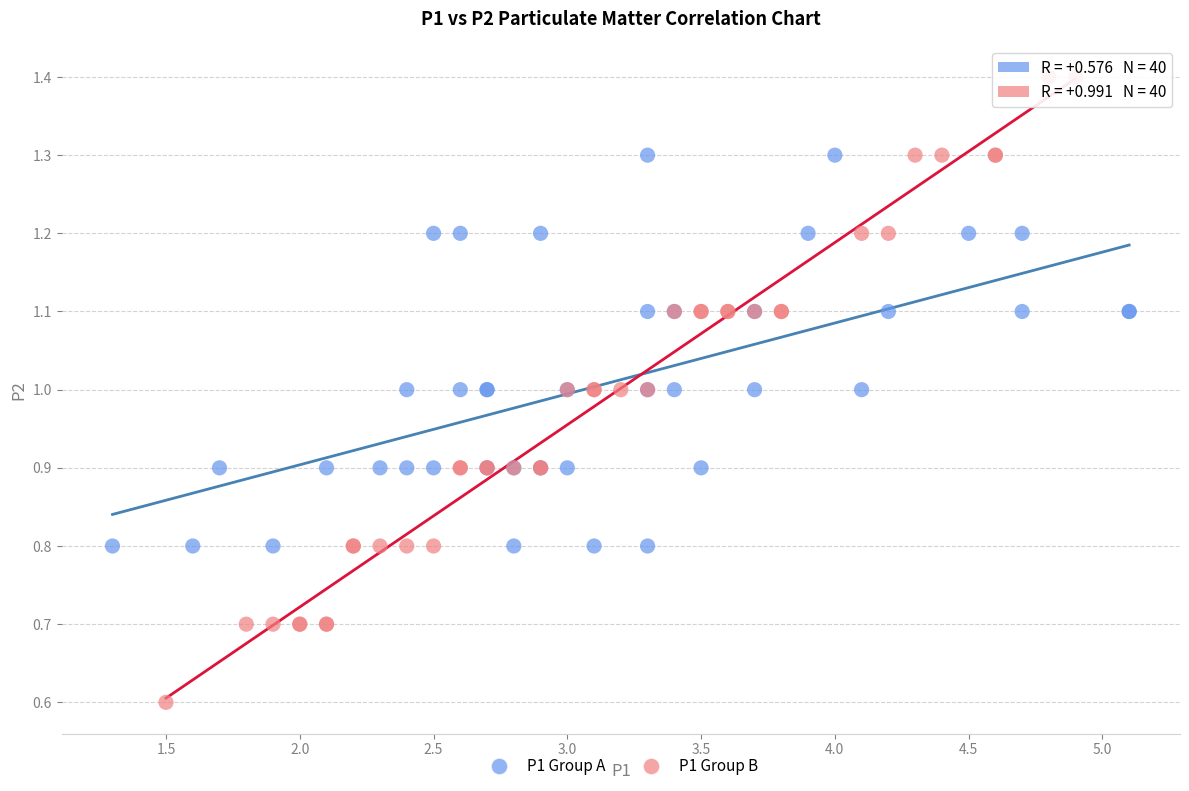

Which series has the widest spread of Y values?

P1 Group B